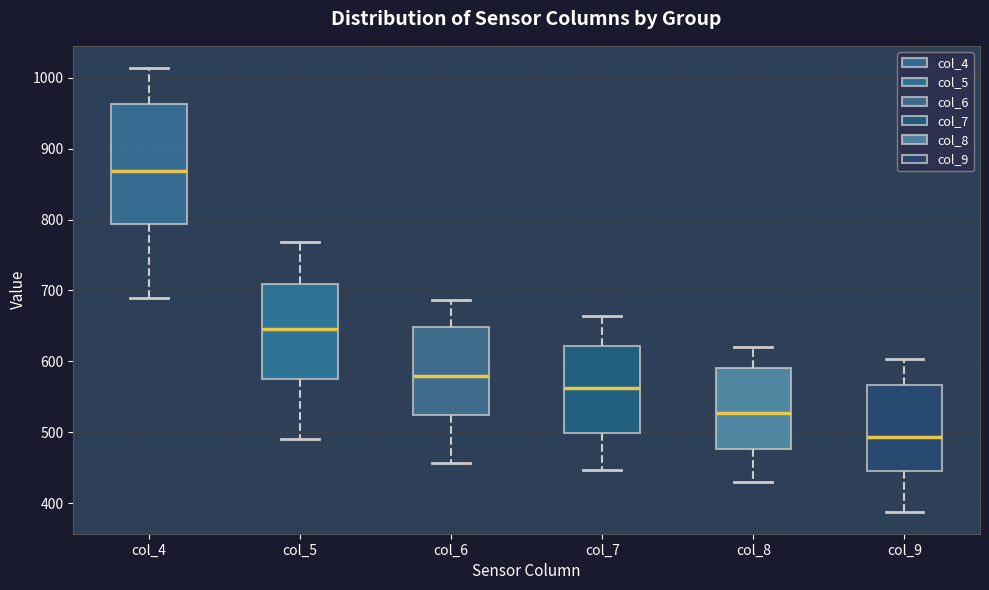

Where does the lower whisker of the box for col_7 end on the y-axis? The values are not printed on the chart, so give them approximately, as read against the axis.

450